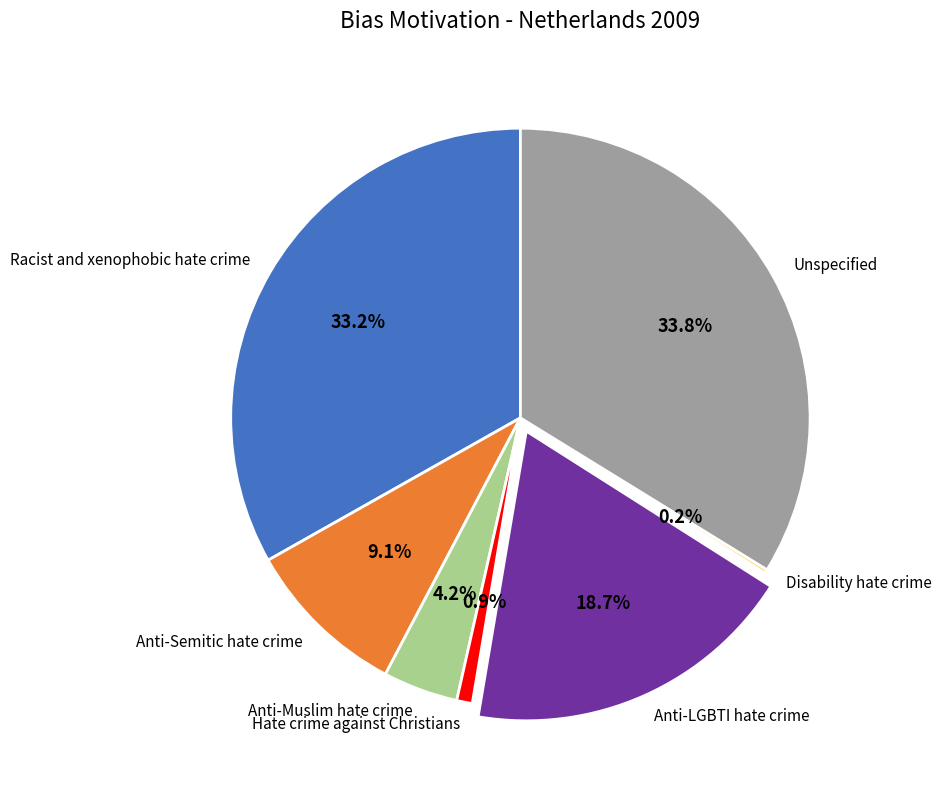

The Unspecified slice represents 22% of the pie. True or false?

False